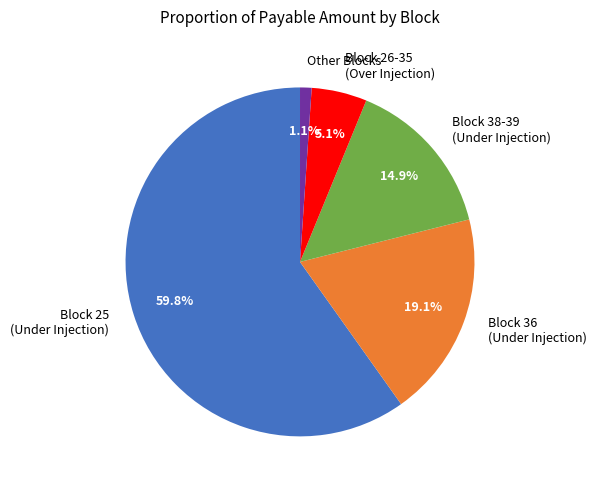

Combined, what portion of the pie is Block 25 (Under Injection) and Other Blocks?

60.9%